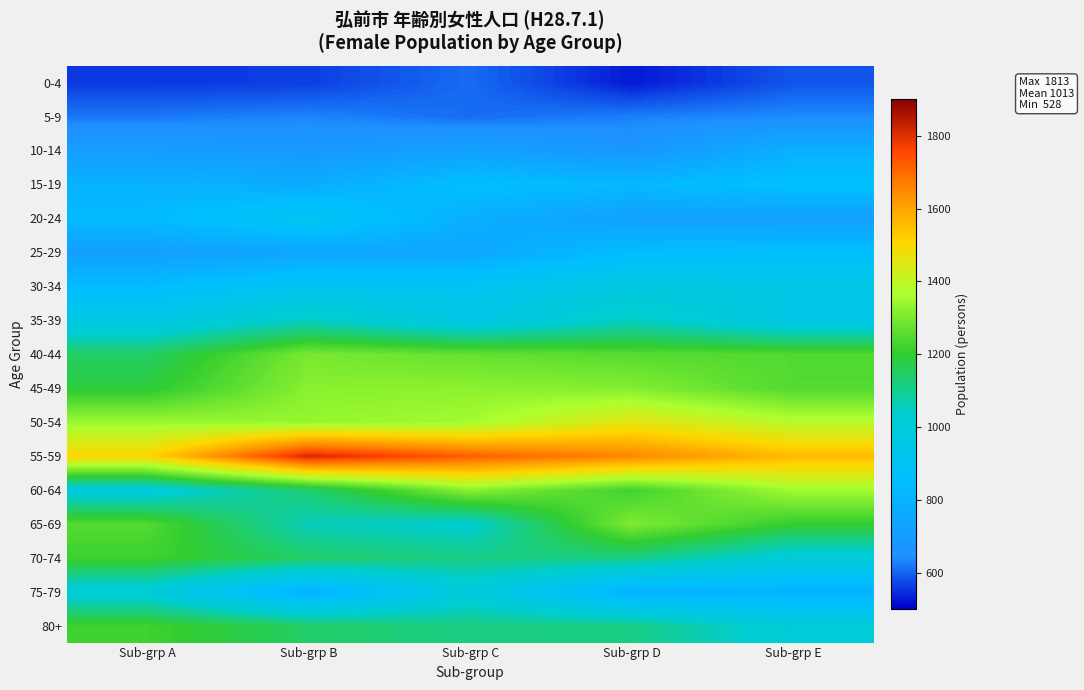

How many data points does each series have?

5